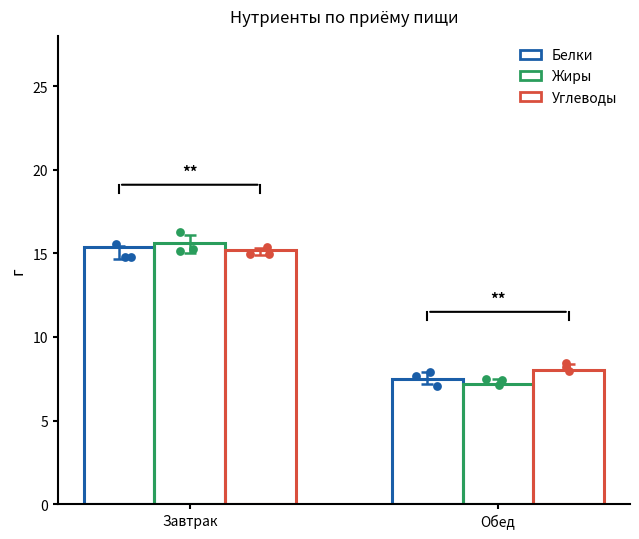

Which series reaches the maximum Y coordinate?

Жиры